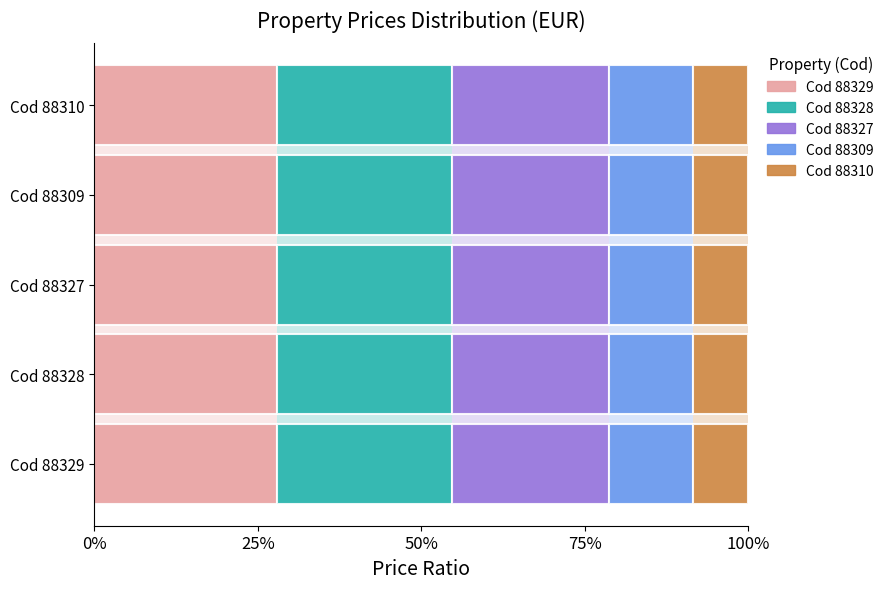

At which category does the chart reach its peak across all series?

88329